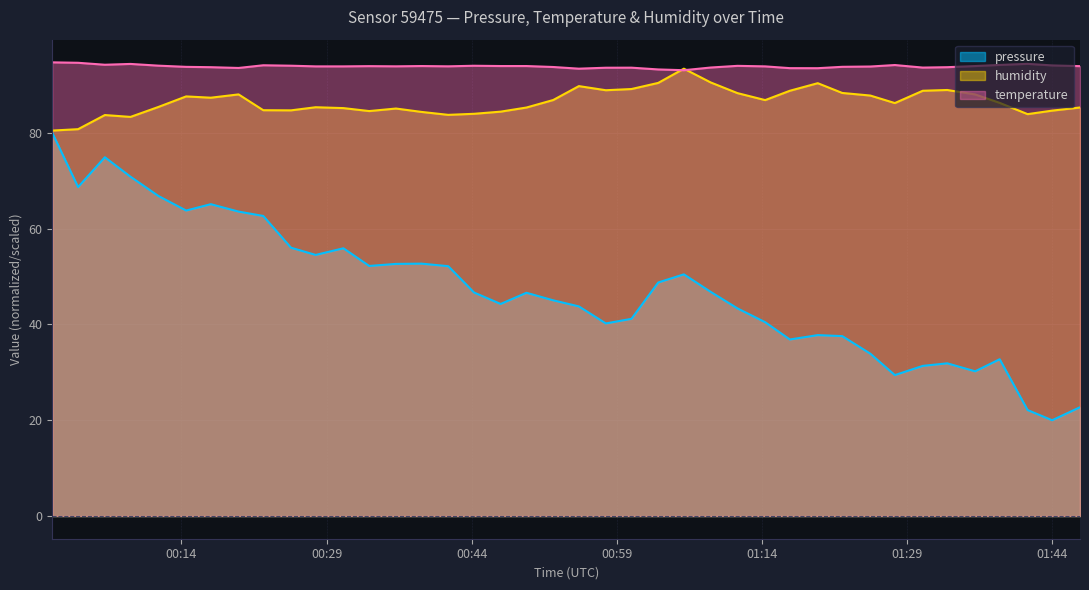

What is the maximum value for humidity?

93.4